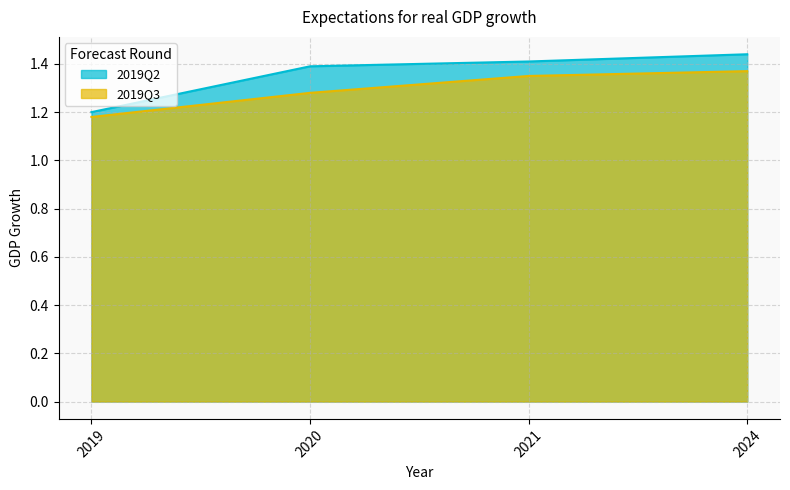

True or false: 2019Q3 and 2019Q2 intersect in this chart.

False